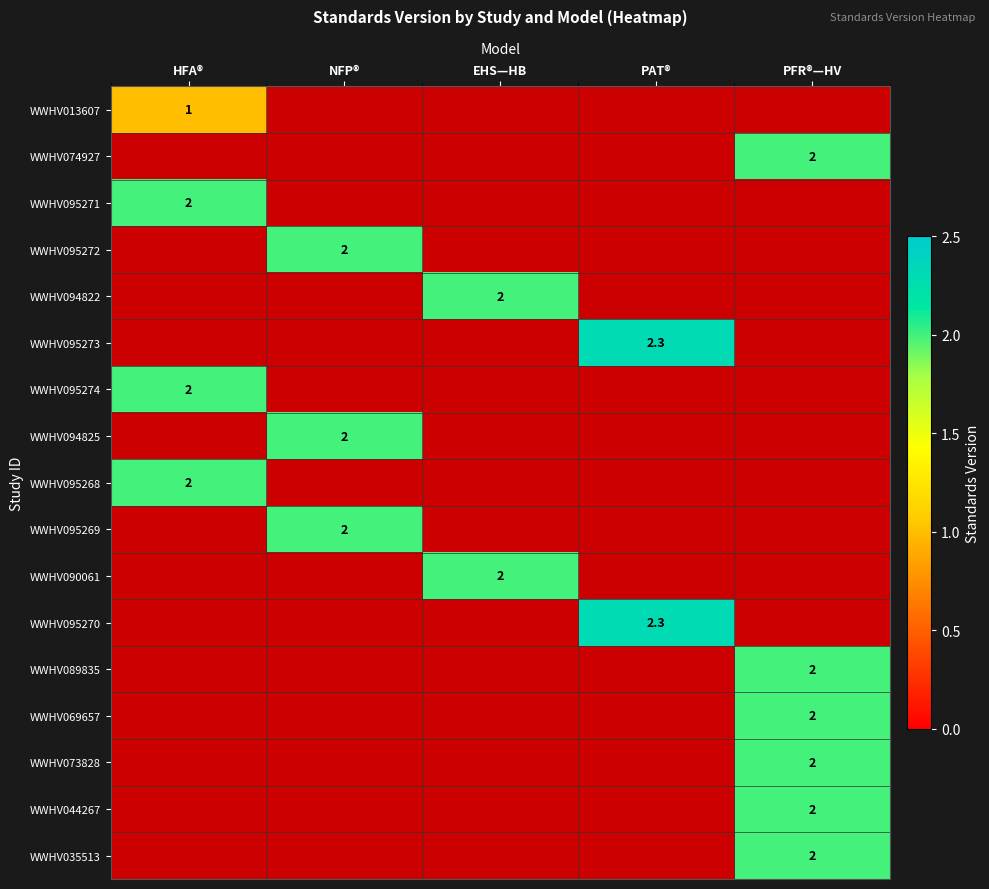

Is it true that WWHV044267 equals 3.2 at PFR®—HV?

False